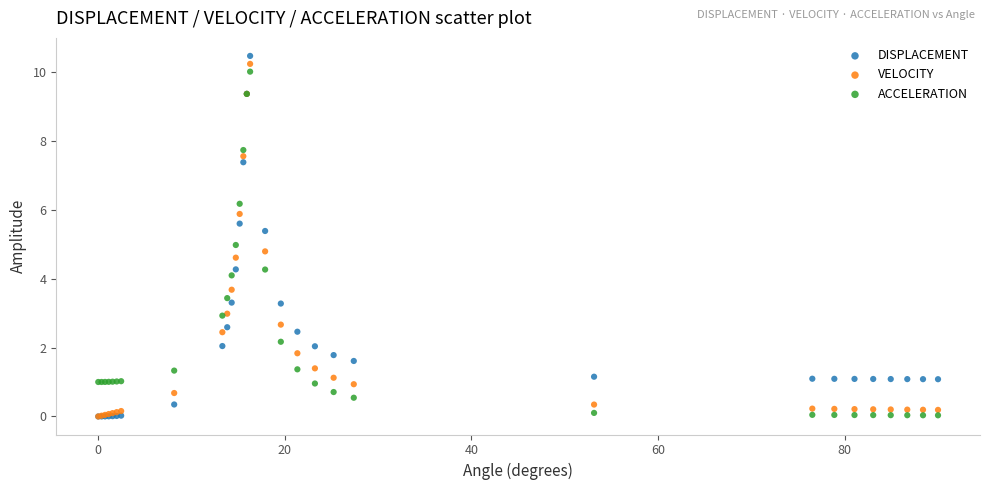

Which series has the largest Y range (max minus min)?

DISPLACEMENT